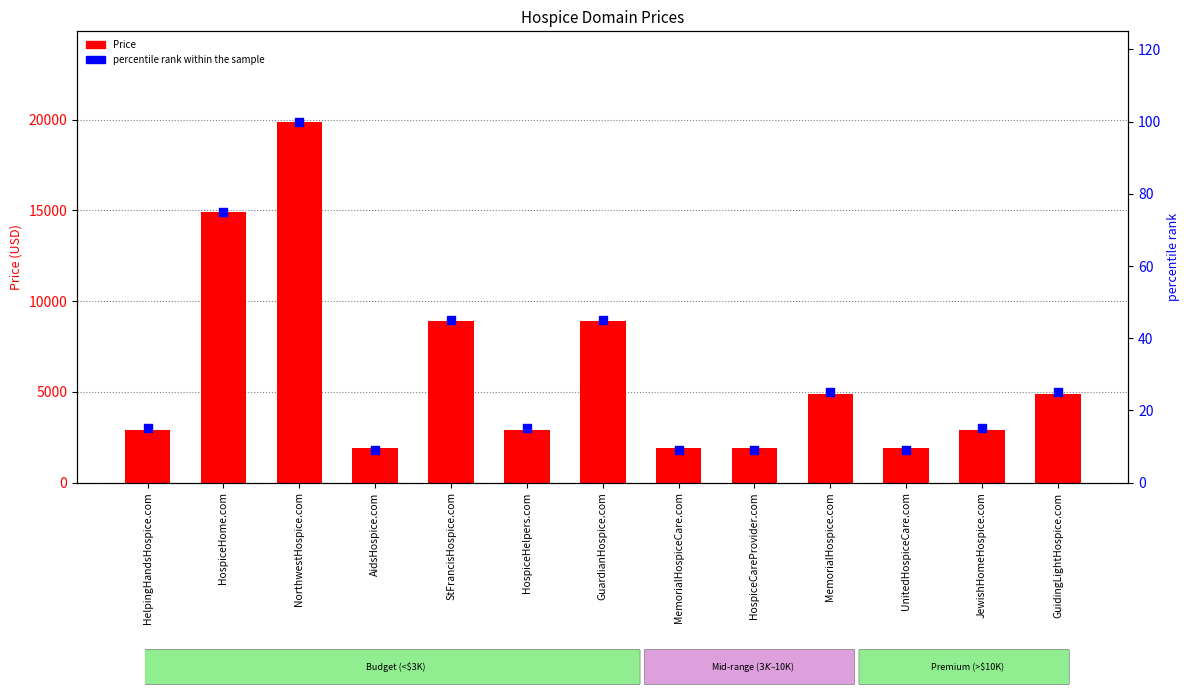

Which series reaches the minimum Y coordinate?

percentile rank within the sample